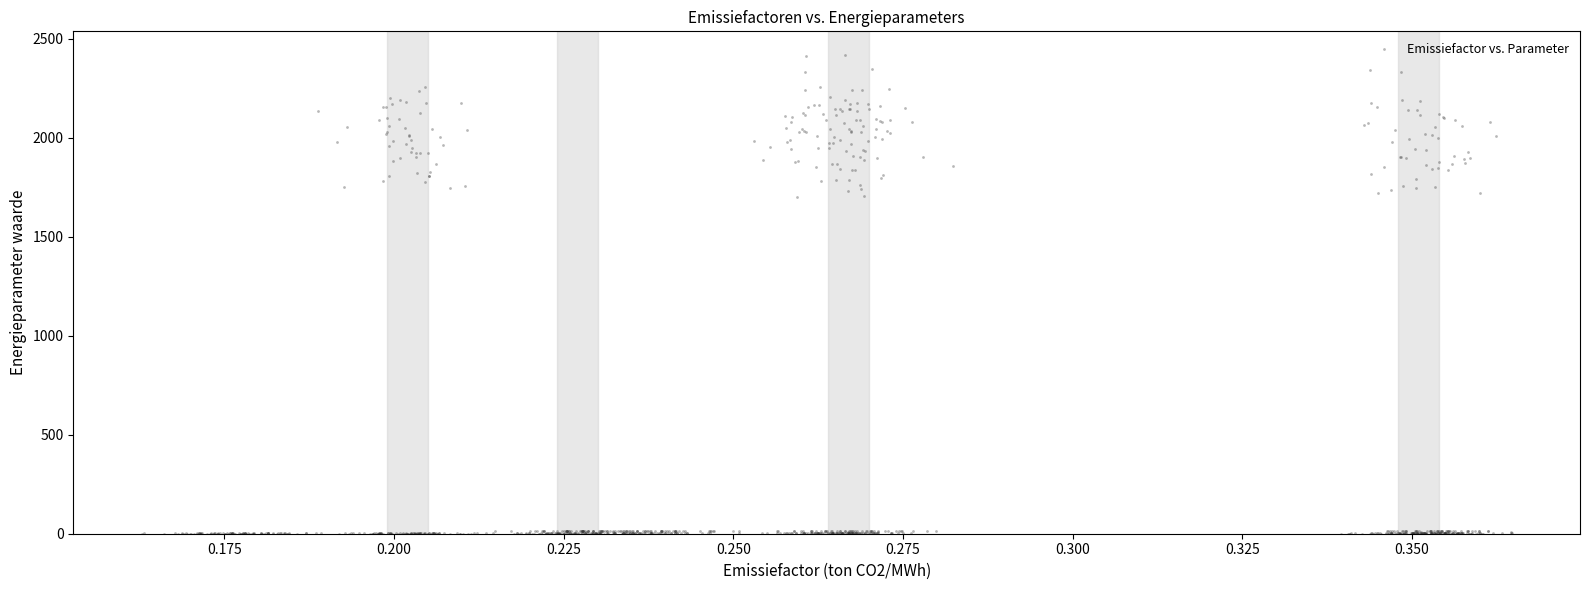

What is the range of Y values (max minus min)?

2416.0